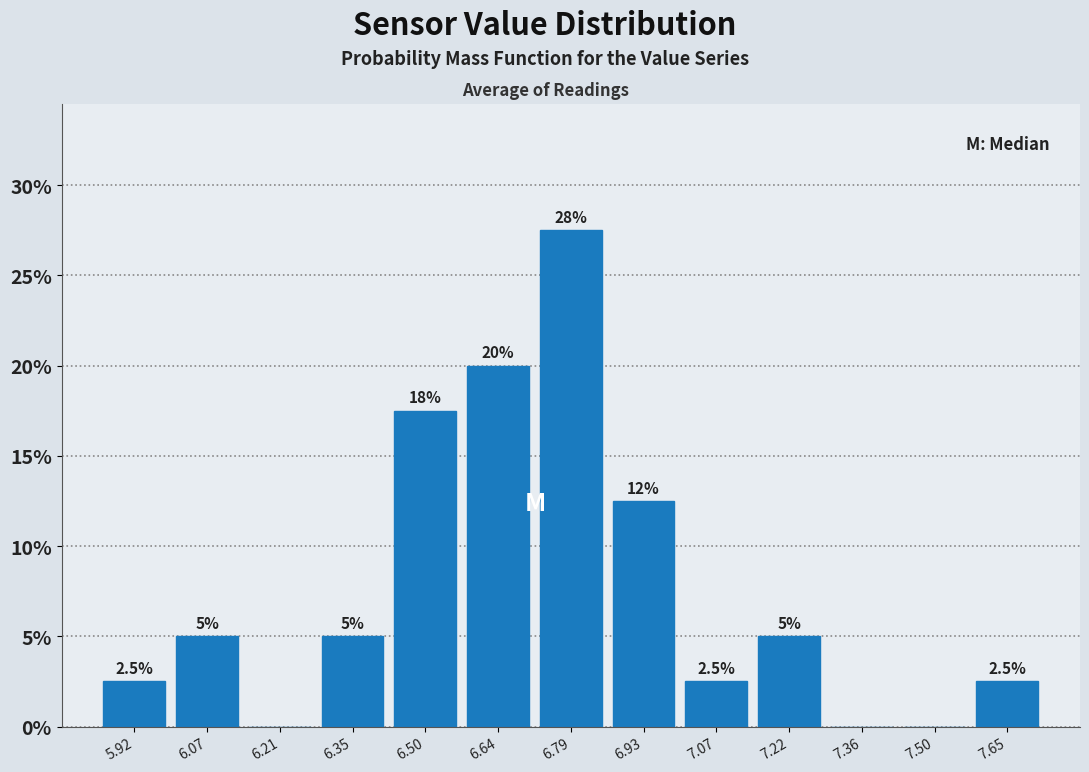

Over which range of the x-axis is the bar tallest?

6.72 to 6.86